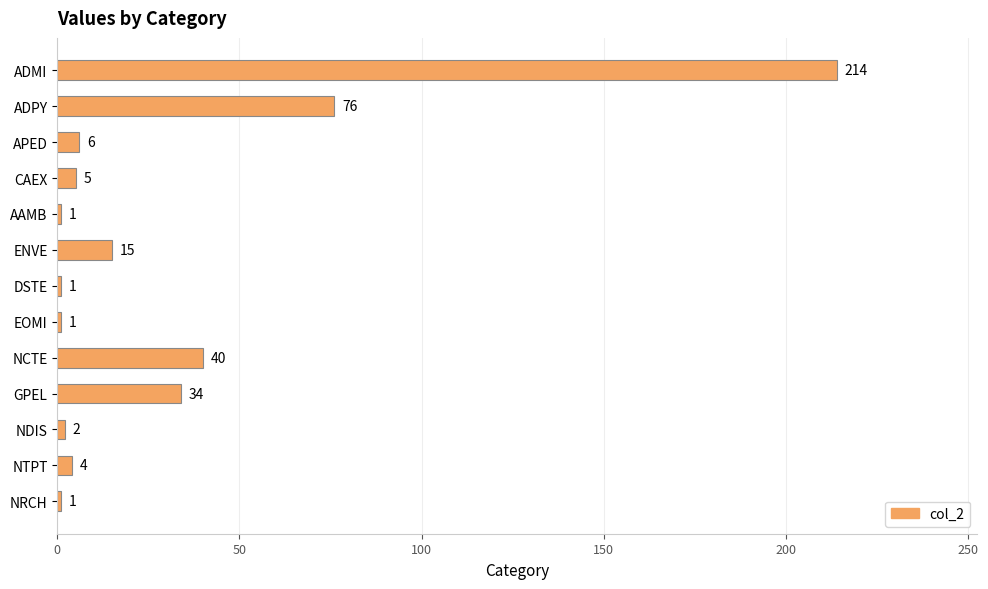

Is it true that the value at CAEX is 5?

True